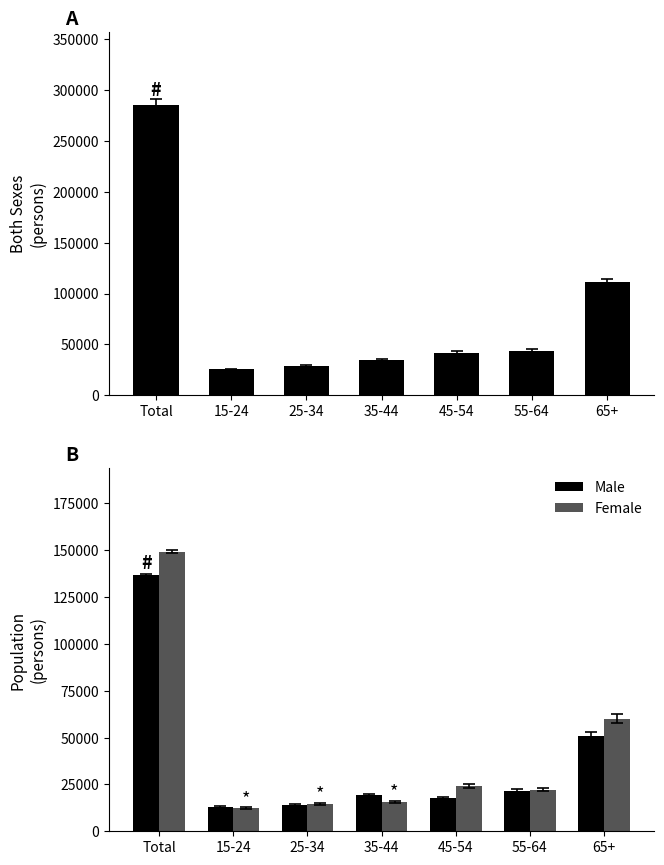

What is the highest value of the Male series?

136800